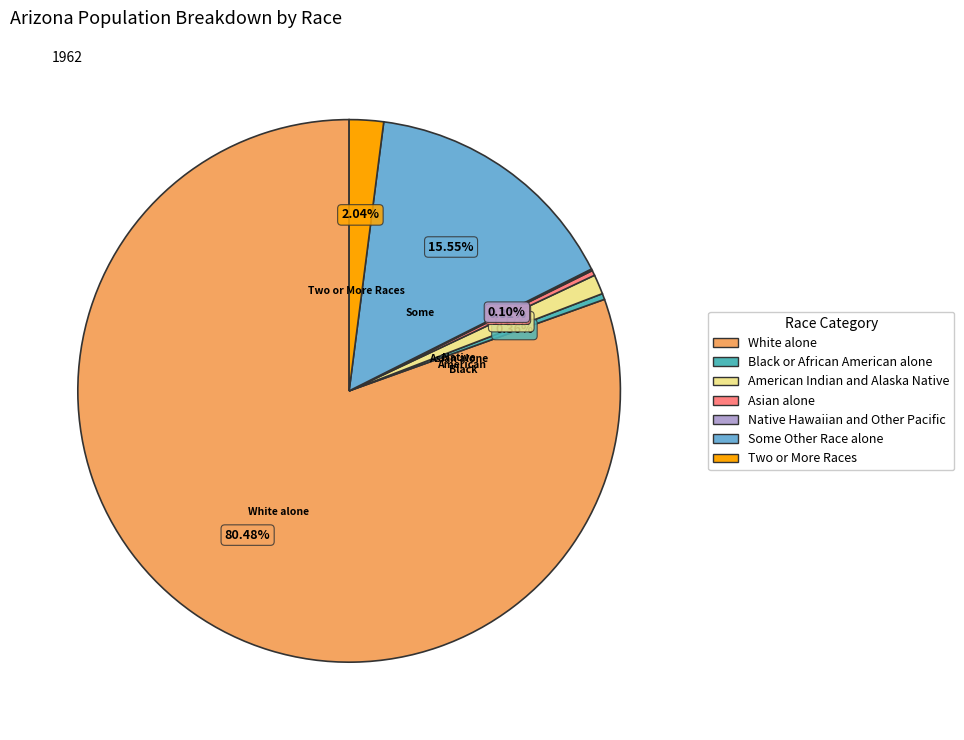

What portion of the pie excludes Two or More Races?

98.0%